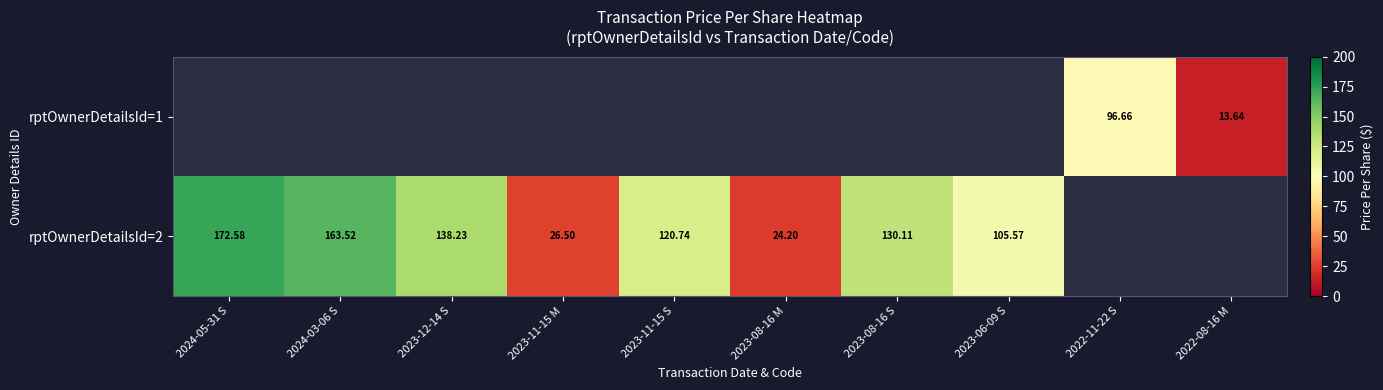

Which series has the largest total across all categories?

rptOwnerDetailsId=2